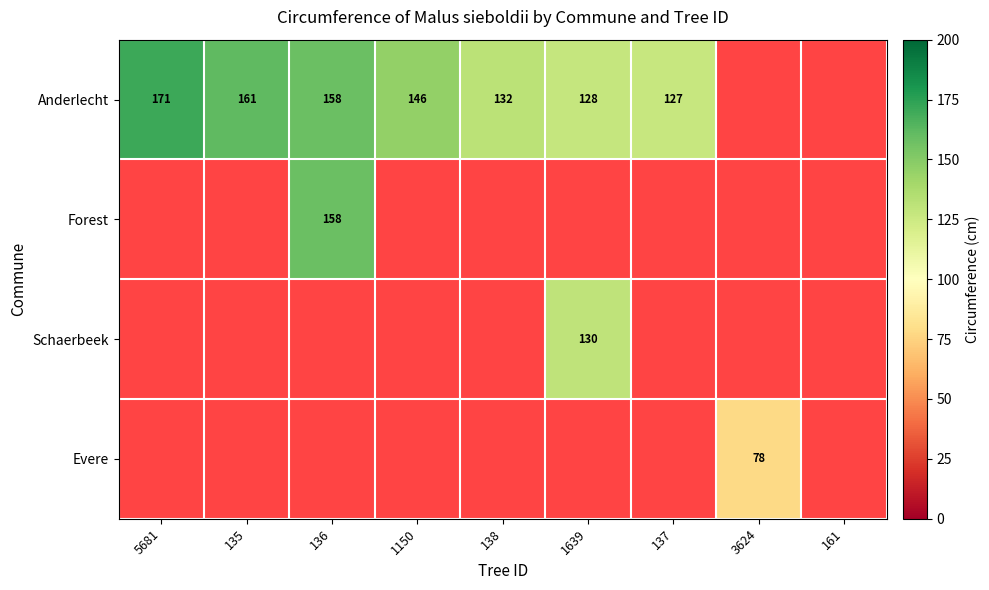

True or false: Anderlecht has a value of 32 at 136.

False